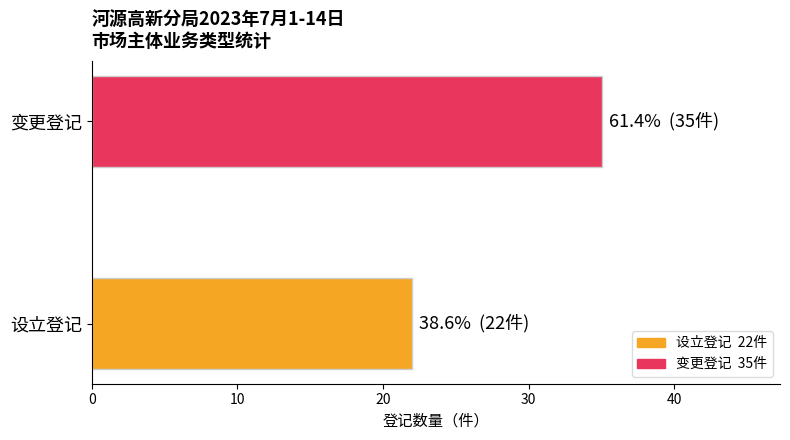

What is the greatest value displayed?

35